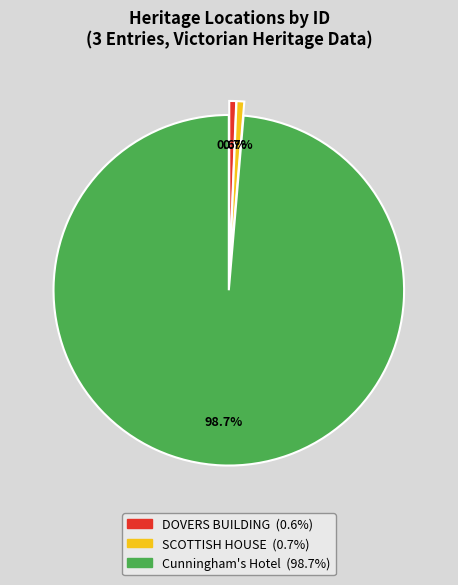

Is there any slice that represents more than half of the pie?

Yes